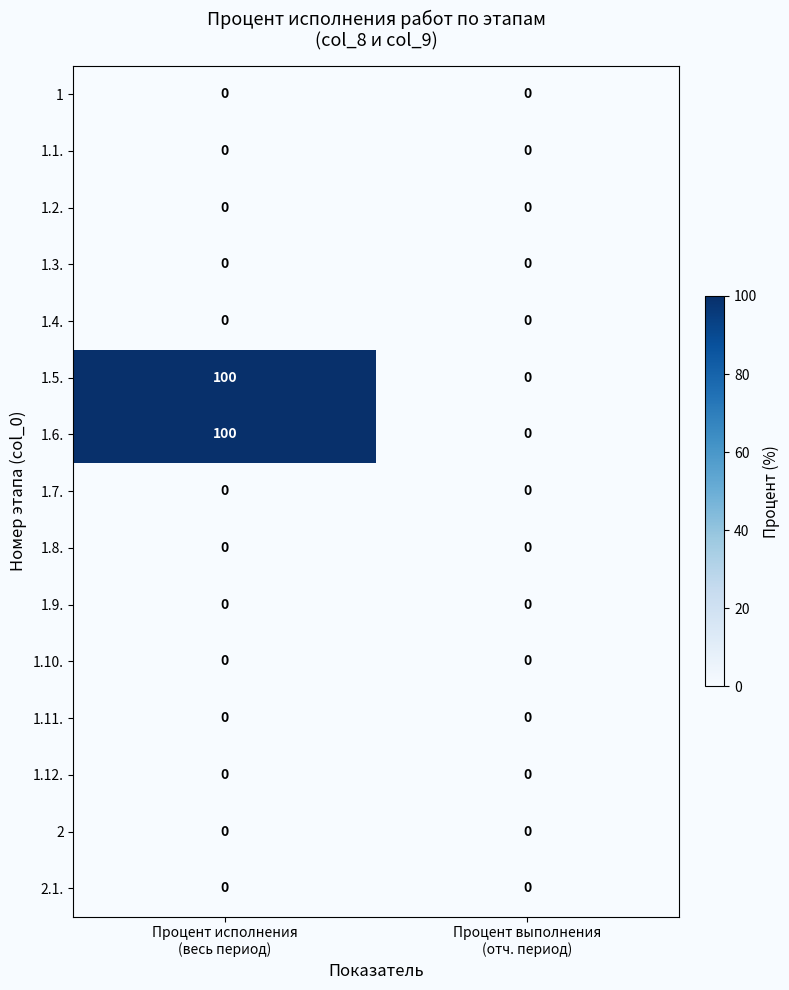

Reading left to right, what are all the values shown in this chart?

1: 0	0
1.1.: 0	0
1.2.: 0	0
1.3.: 0	0
1.4.: 0	0
1.5.: 100	0
1.6.: 100	0
1.7.: 0	0
1.8.: 0	0
1.9.: 0	0
1.10.: 0	0
1.11.: 0	0
1.12.: 0	0
2: 0	0
2.1.: 0	0